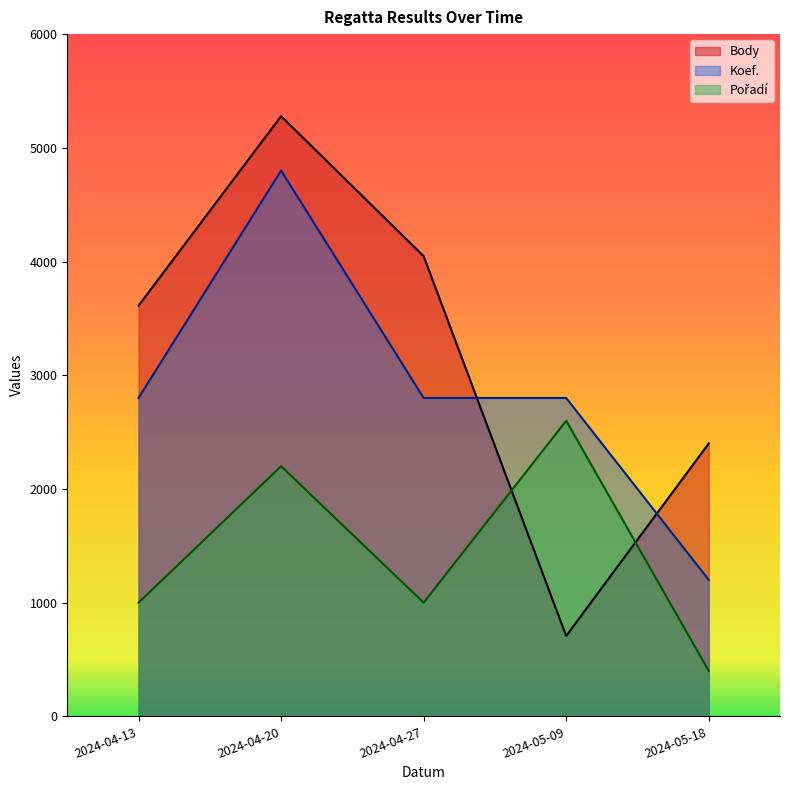

What are all the series names shown in the legend?

Body, Koef., Pořadí